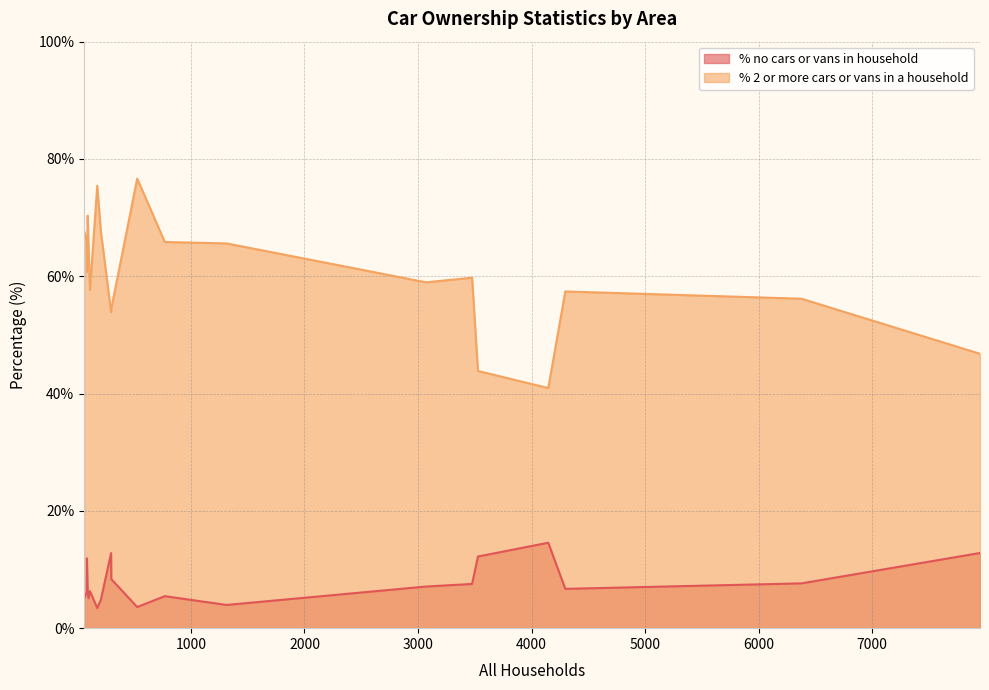

What is the difference between the second highest and minimum values in the % 2 or more cars or vans in a household series?

34.5